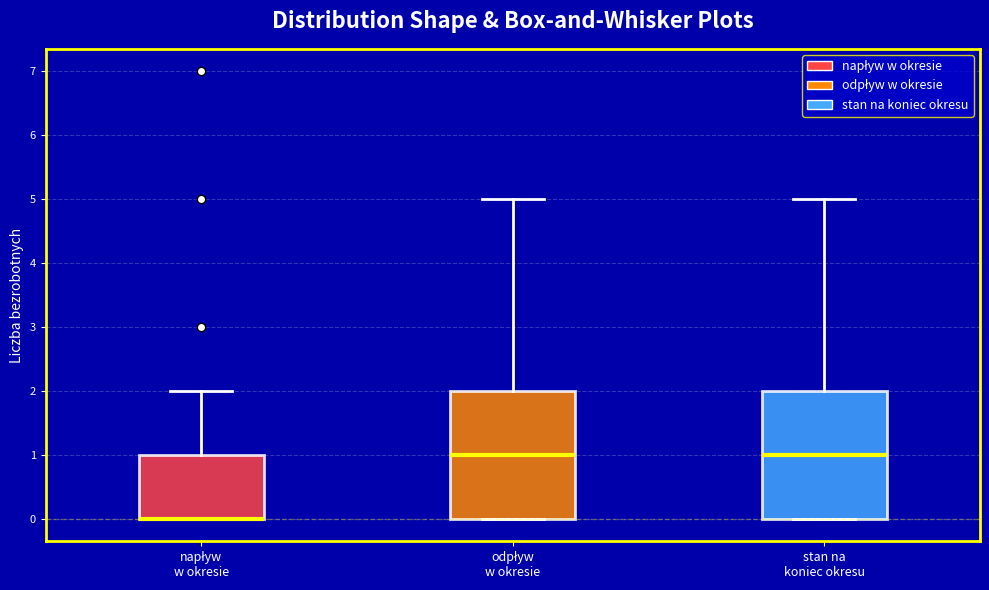

Reading left to right, transcribe this box plot: for each box, give where its median line is, the range the box spans, and where its two whiskers end, as read against the y-axis. The values are not printed on the chart, so give them approximately, as read against the axis.

napływ w okresie: median 0 (drawn on the box's lower edge), box 0 to 1, whiskers 0 to 2
odpływ w okresie: median 1, box 0 to 2, whiskers 0 to 5
stan na koniec okresu: median 1, box 0 to 2, whiskers 0 to 5